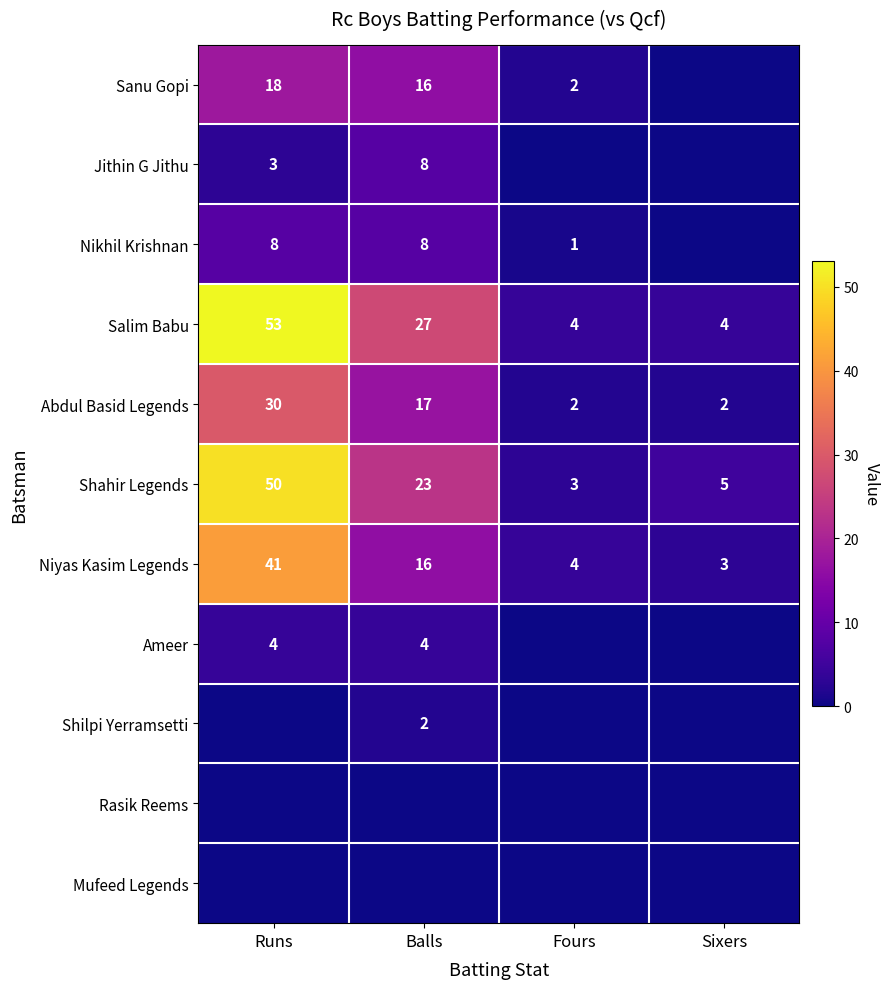

What is the average value of the Abdul Basid Legends series?

13